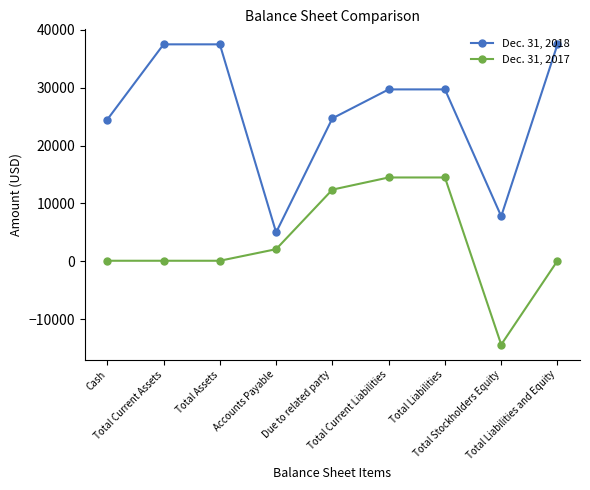

How many lines are shown in the chart?

2